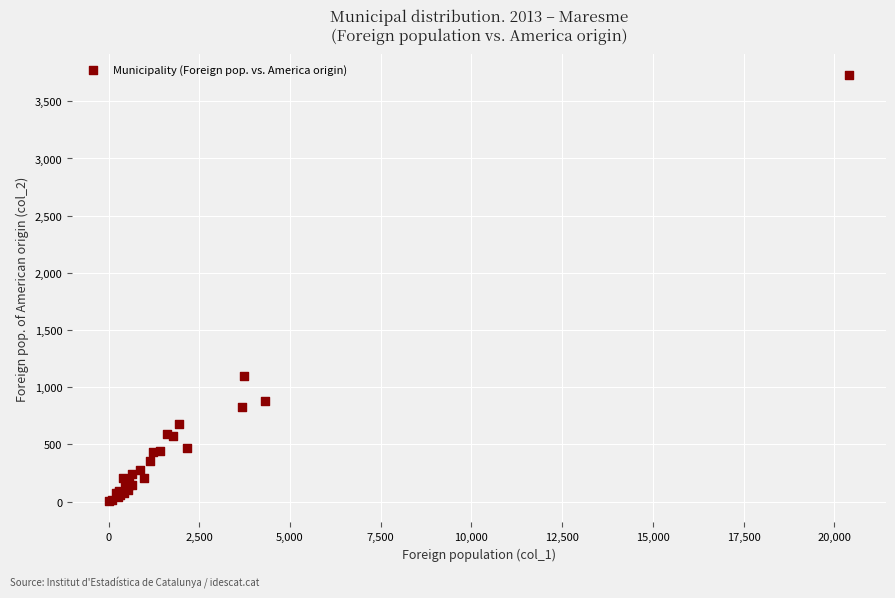

What Y value in the scatter plot is closest to 1865?

1097